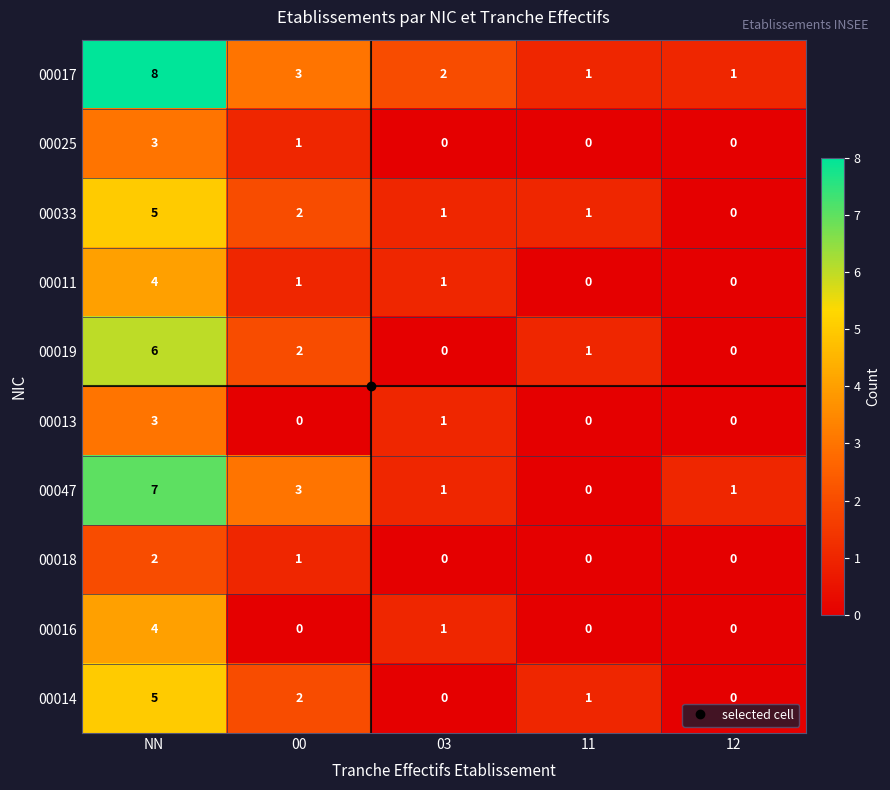

How many 00033 values are between 1 and 2?

3